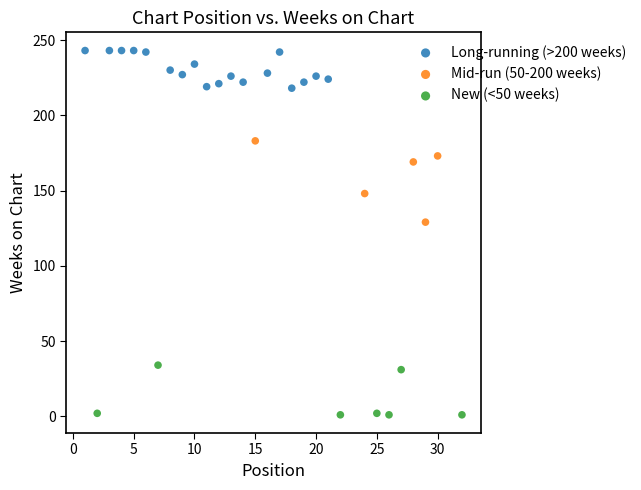

What are all the series names shown in the legend?

Long-running (>200 weeks), Mid-run (50-200 weeks), New (<50 weeks)